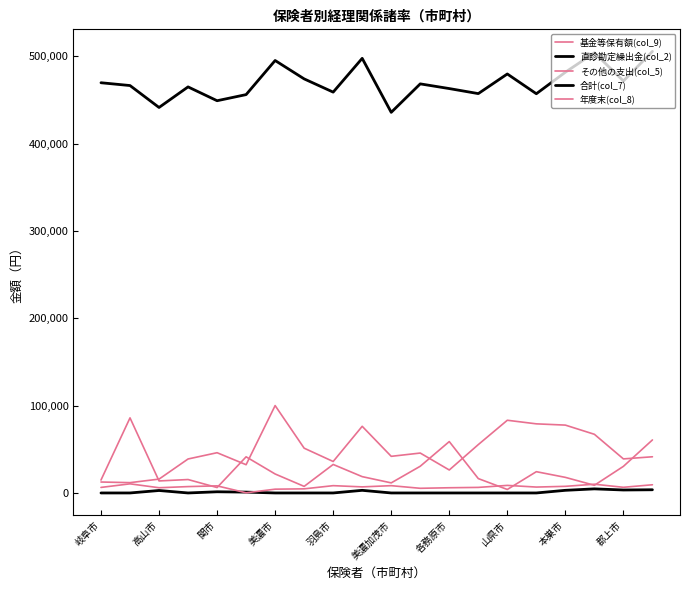

Is this an area chart (filled region under the line)?

No